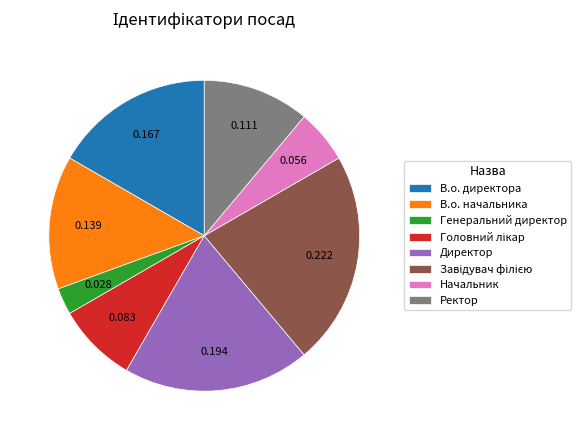

True or false: Директор accounts for 19% of the total.

True